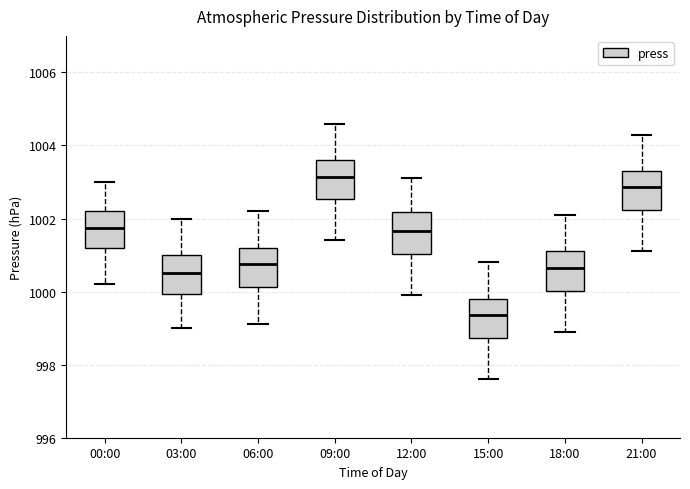

Where is the upper edge of the box for 21:00 on the y-axis? The values are not printed on the chart, so give them approximately, as read against the axis.

1003.4